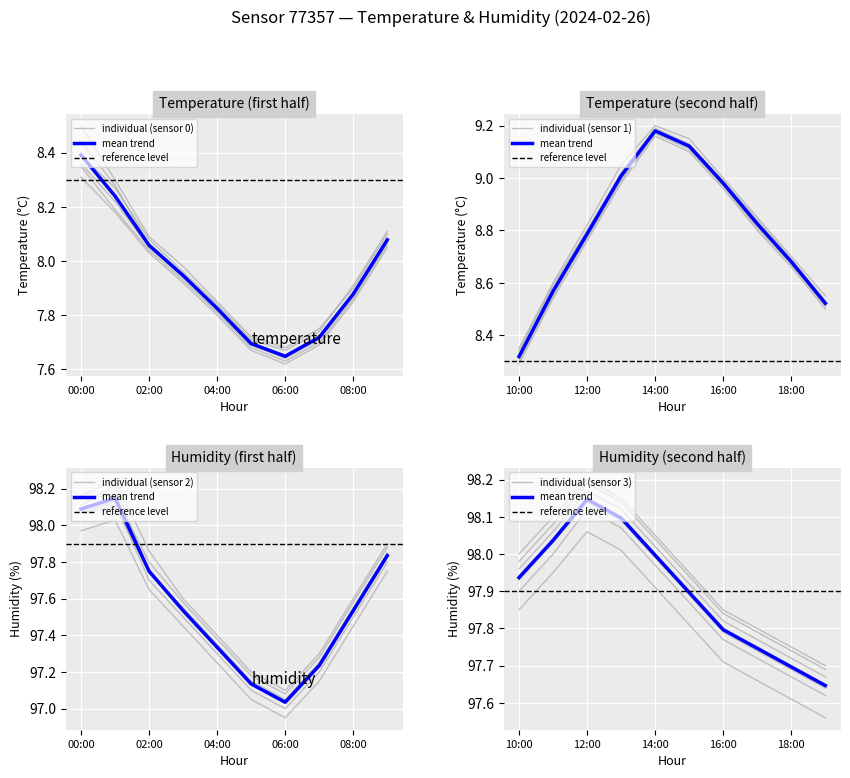

How many interior local peaks does the temperature series have?

1